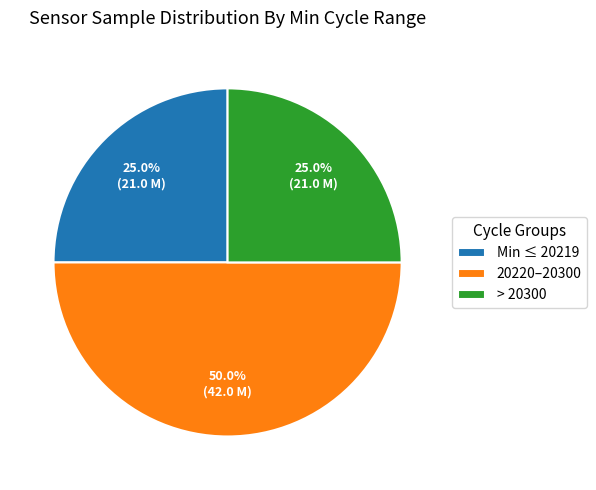

Approximately how many times larger is the value at 20220–20300 compared to > 20300?

2.0